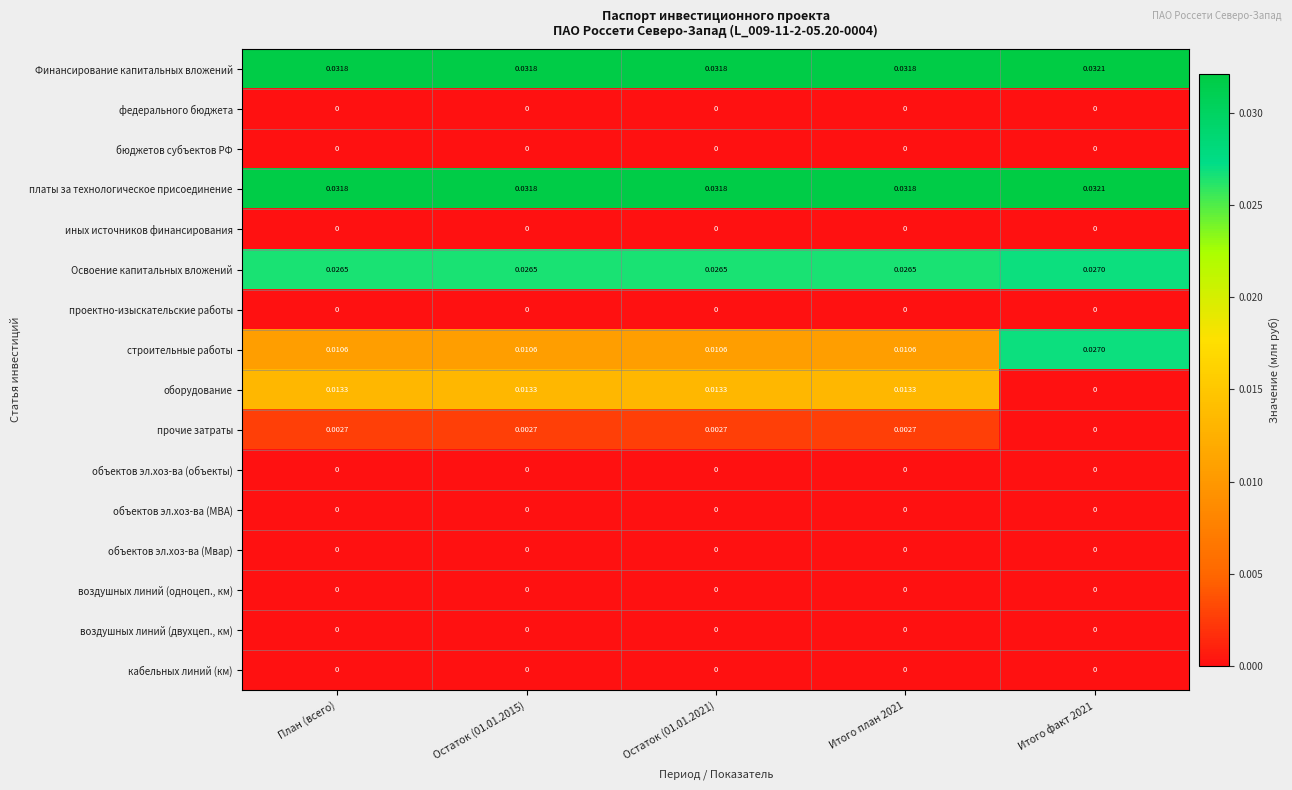

Which series changed the most between Остаток (01.01.2021) and Итого факт 2021?

строительные работы